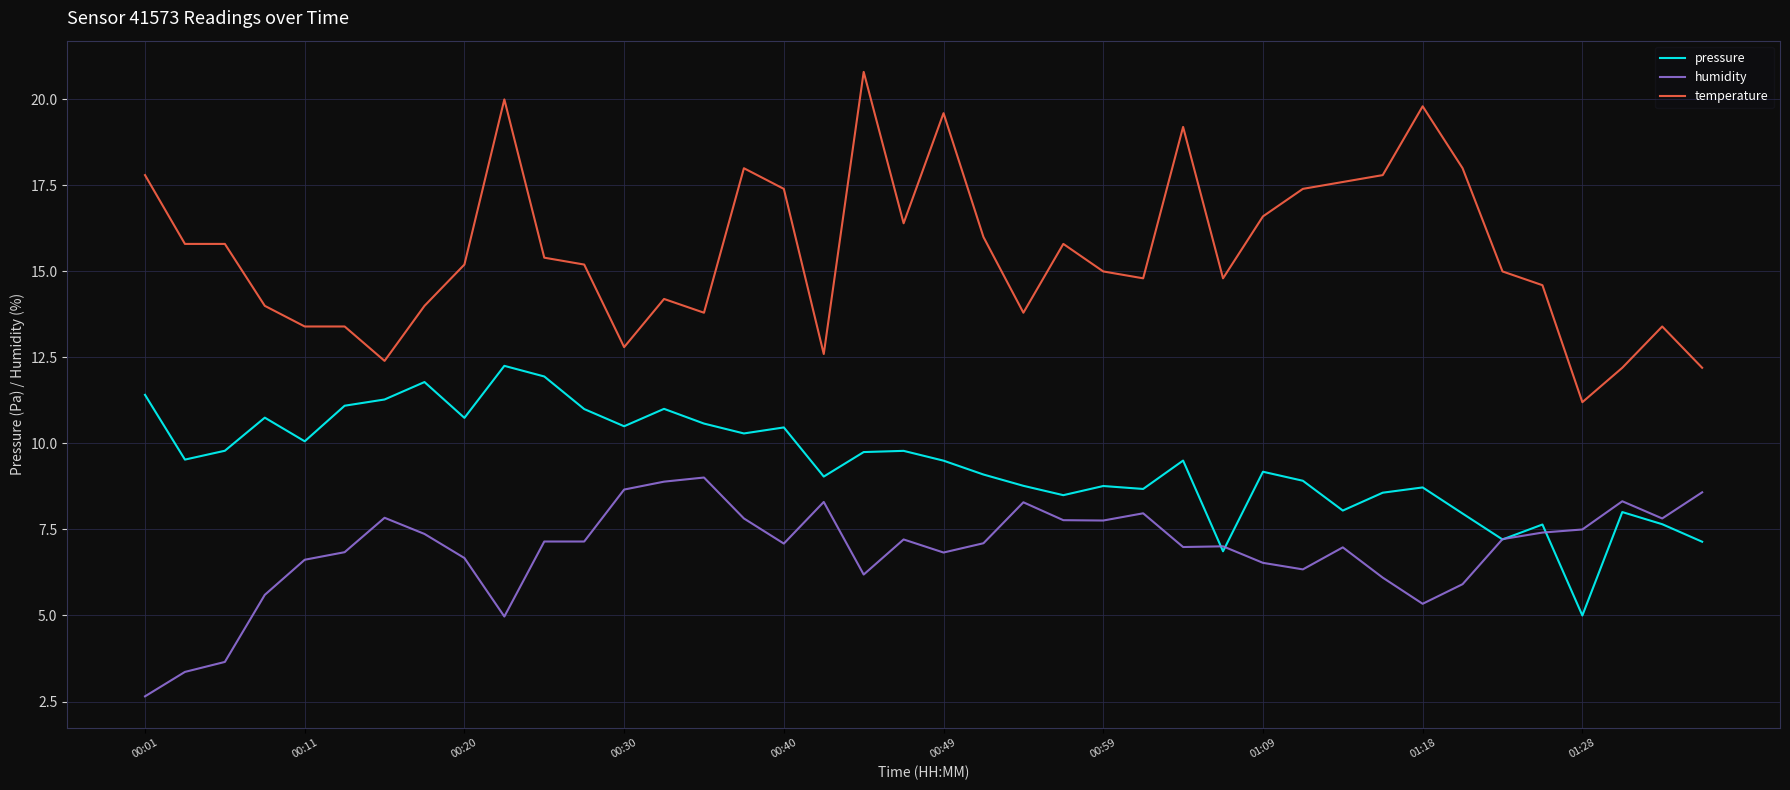

True or false: temperature and pressure intersect in this chart.

False